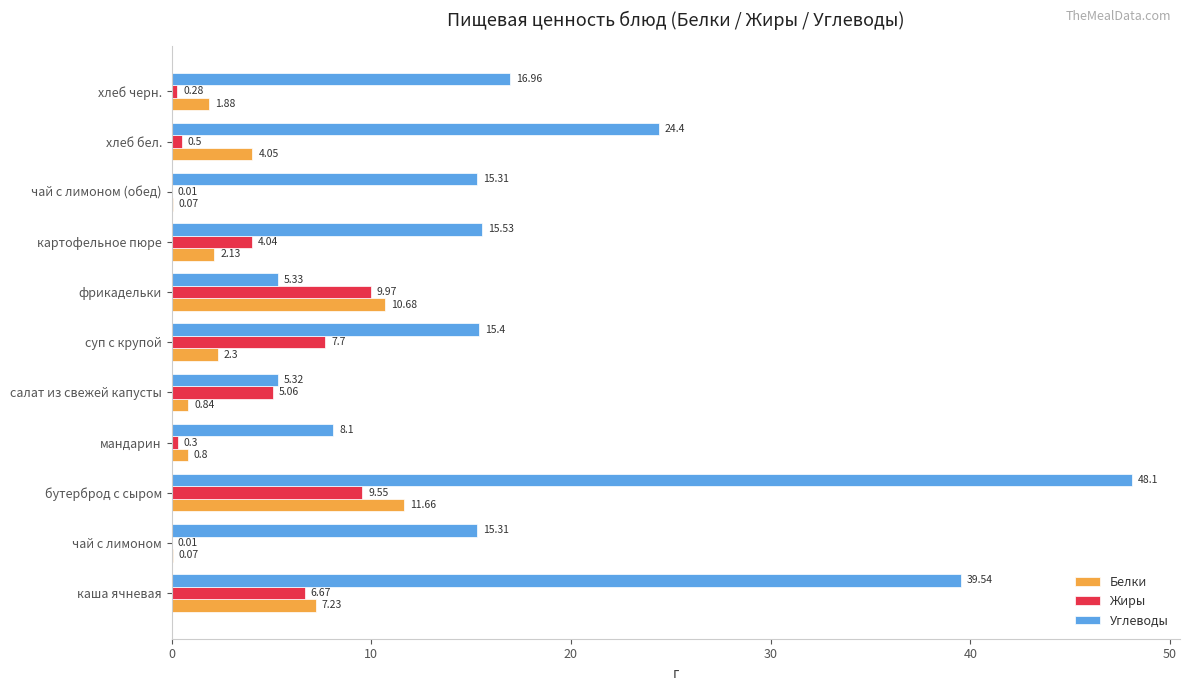

Which label corresponds to the largest value in the chart?

бутерброд с сыром